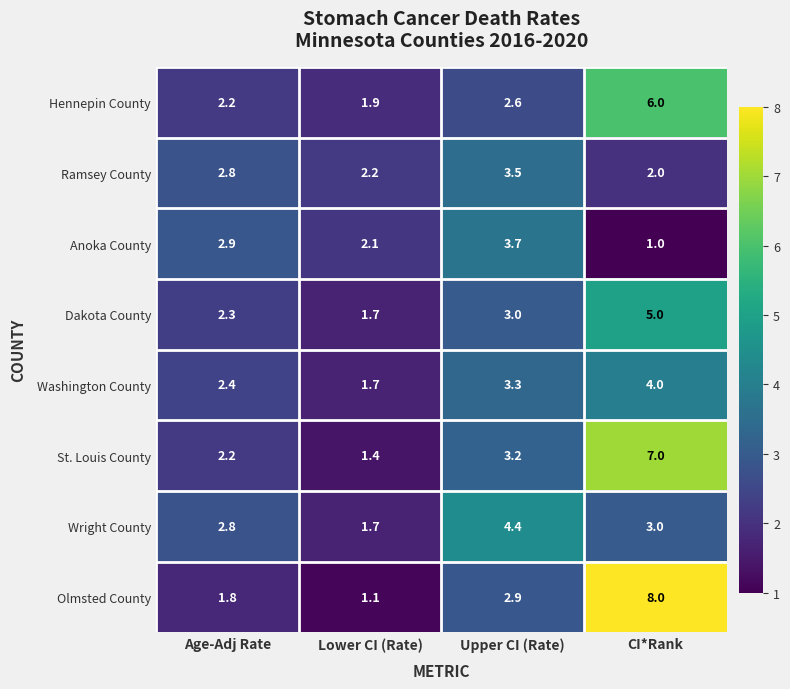

What is the sum of the Hennepin County values at CI*Rank and Age-Adj Rate?

8.2